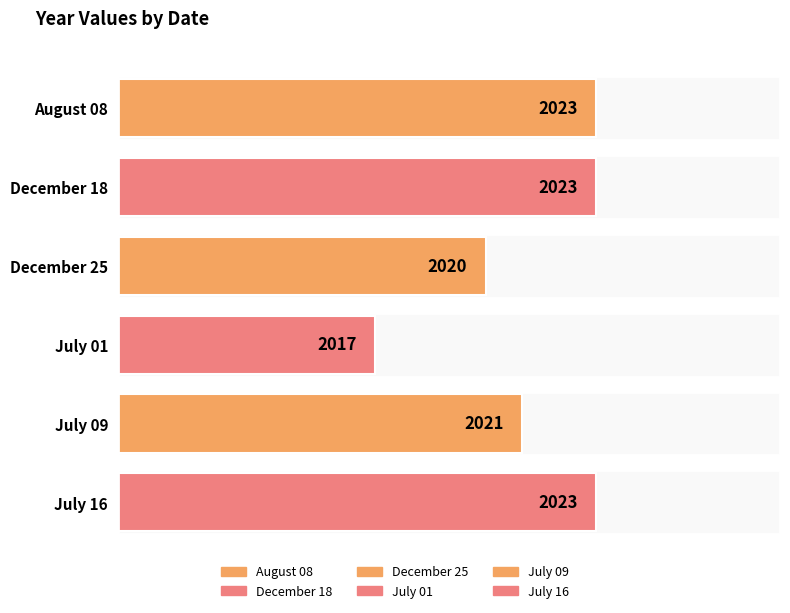

The chart shows a value of 1113 at July 09. True or false?

False